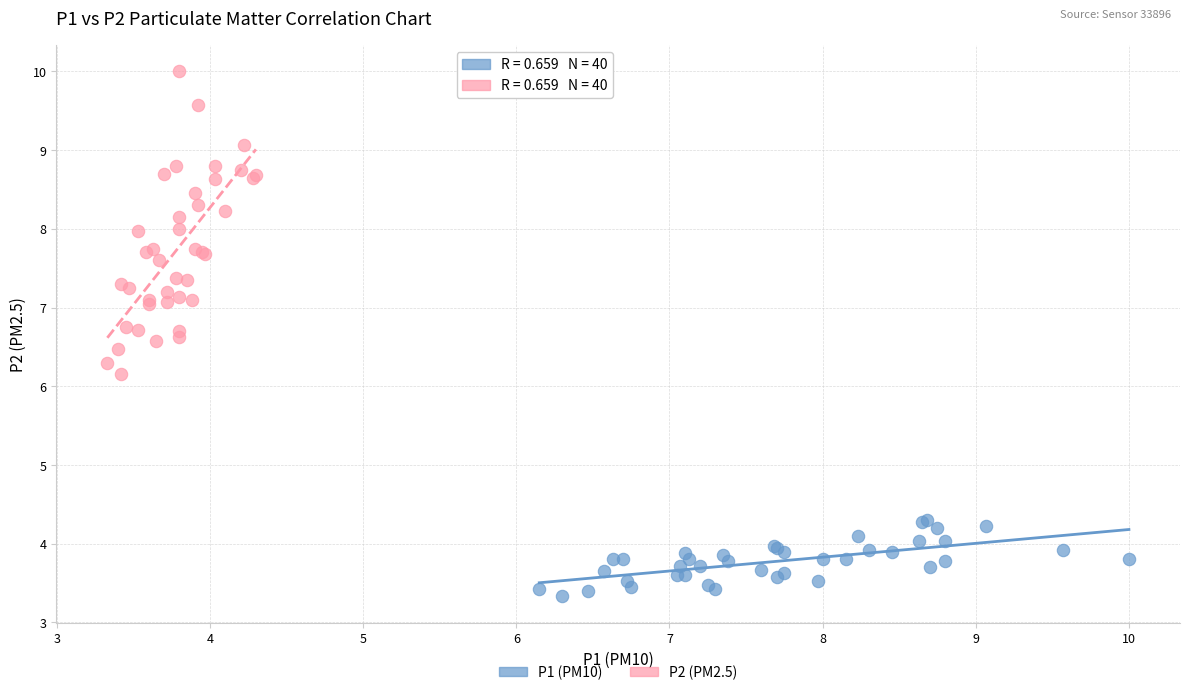

Which series contains the lowest Y value?

P1 (PM10)